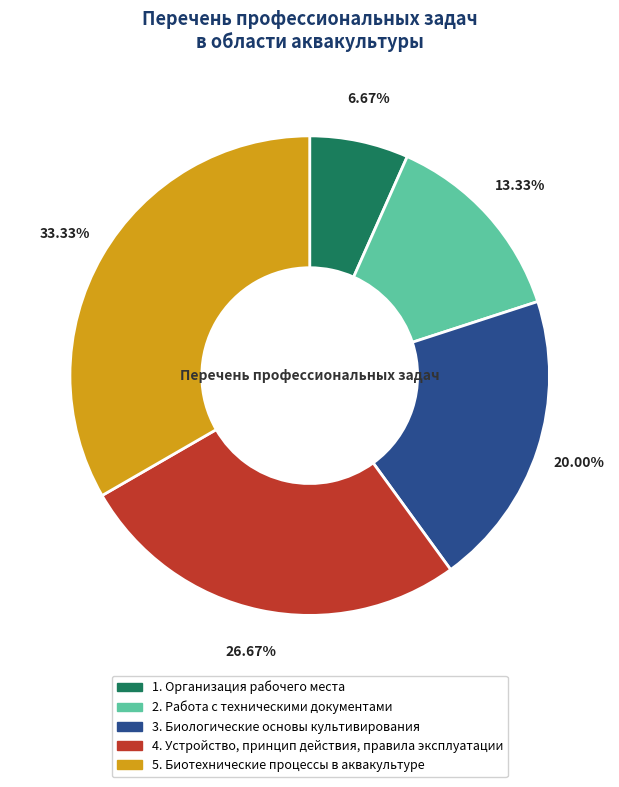

Does any single category account for the majority?

No